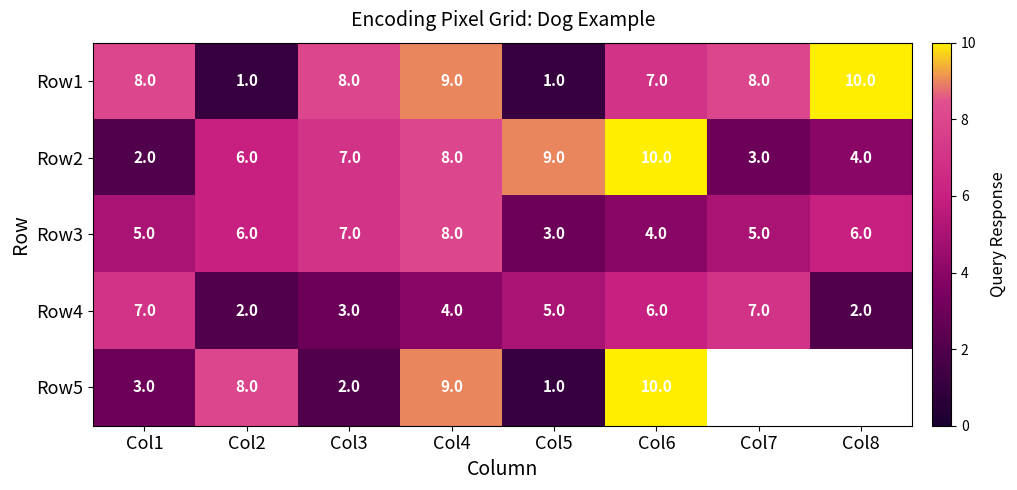

How many distinct data groups are displayed?

5